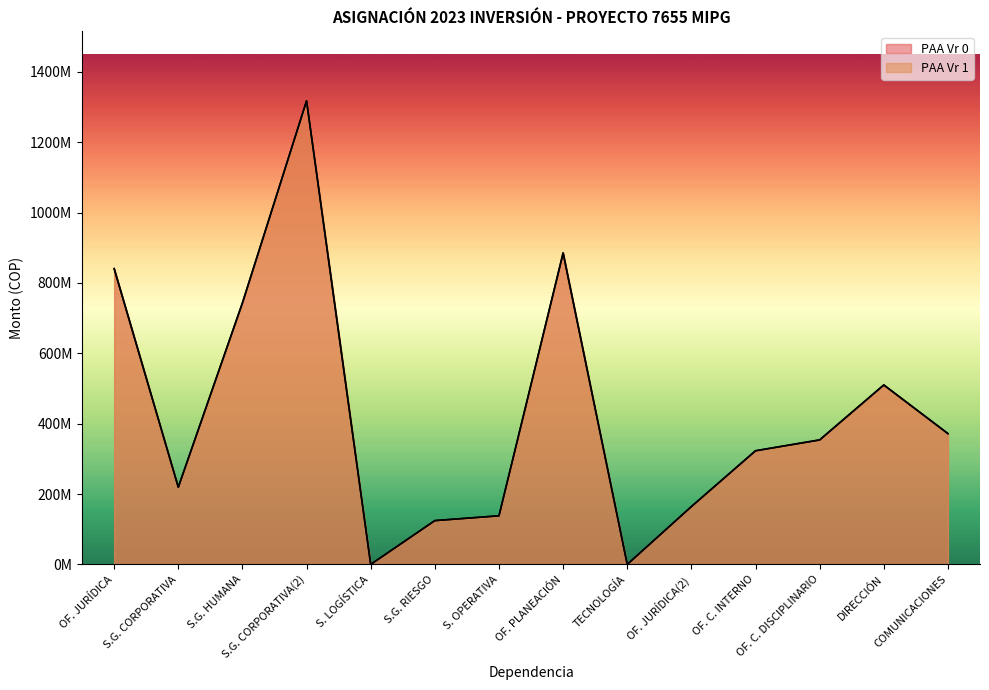

Does the chart display data point markers on the line(s)?

No